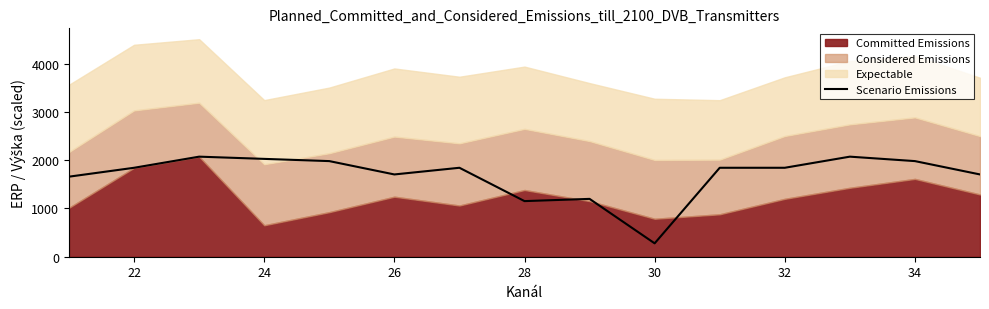

True or false: there are more than 0 points higher than both neighbors.

True